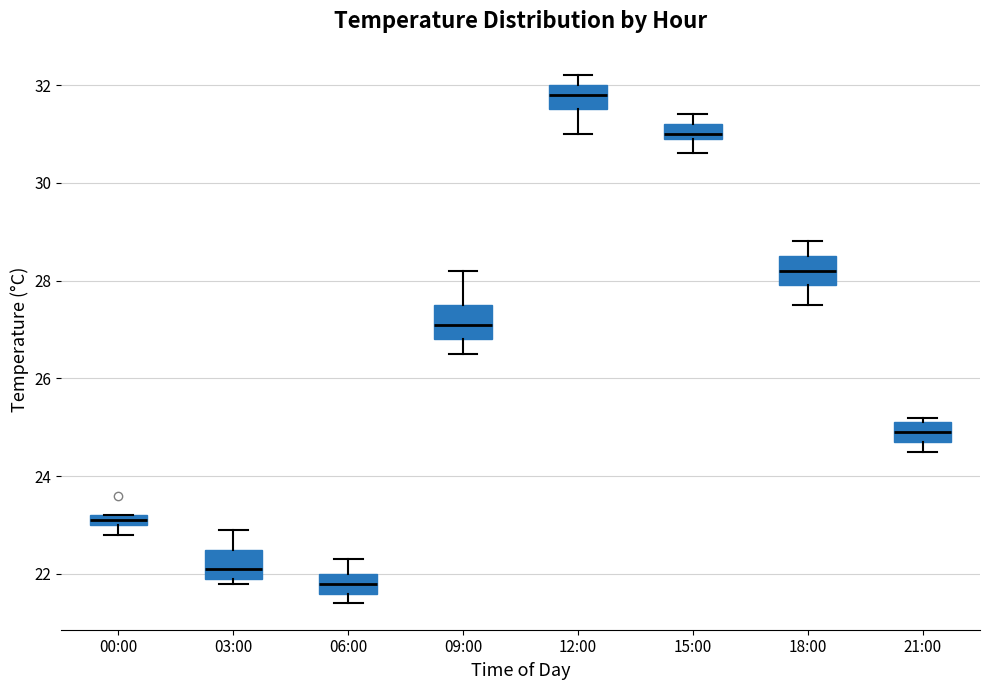

Which box's median line is the lowest?

06:00